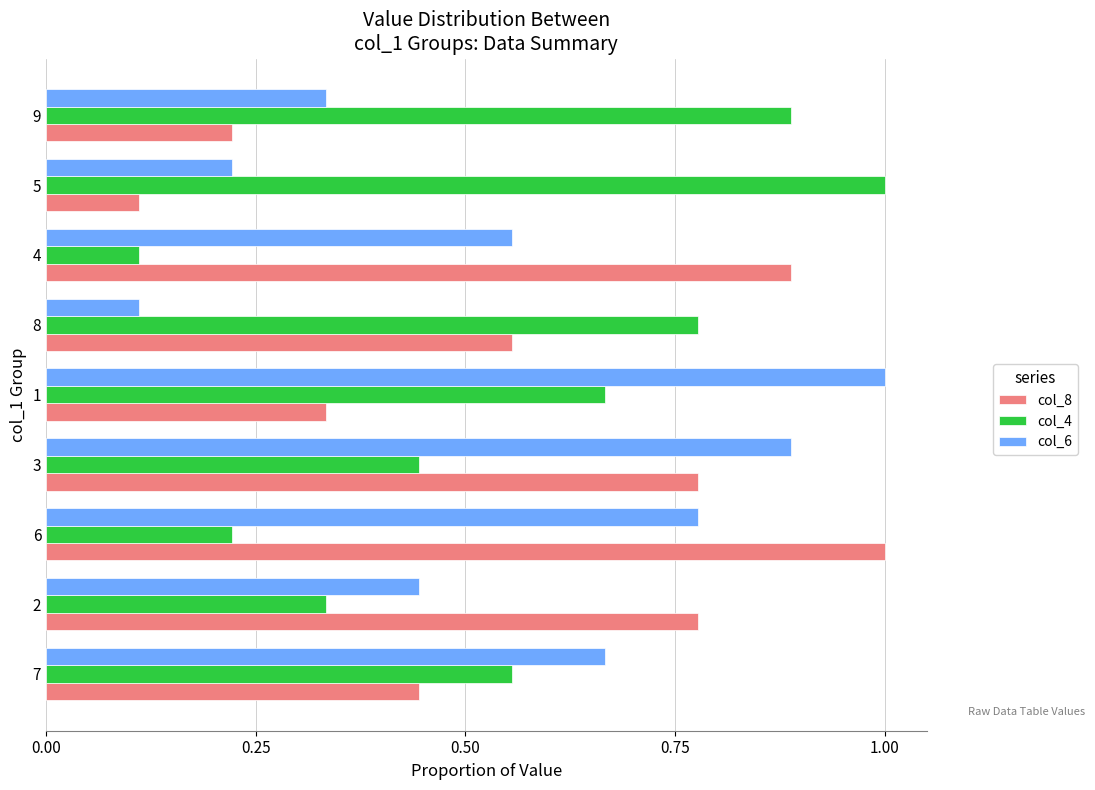

What is the sum of all col_6 values?

5.0